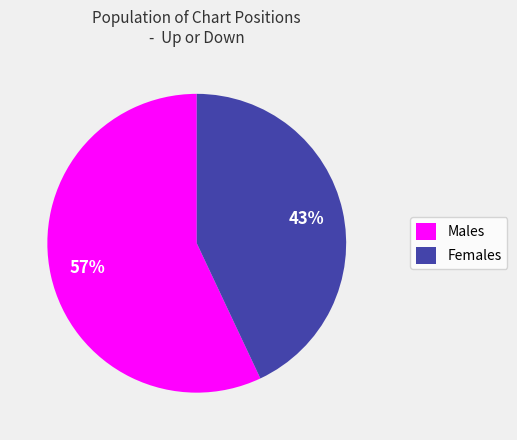

What percentage is the Males slice, to the nearest percent?

57%